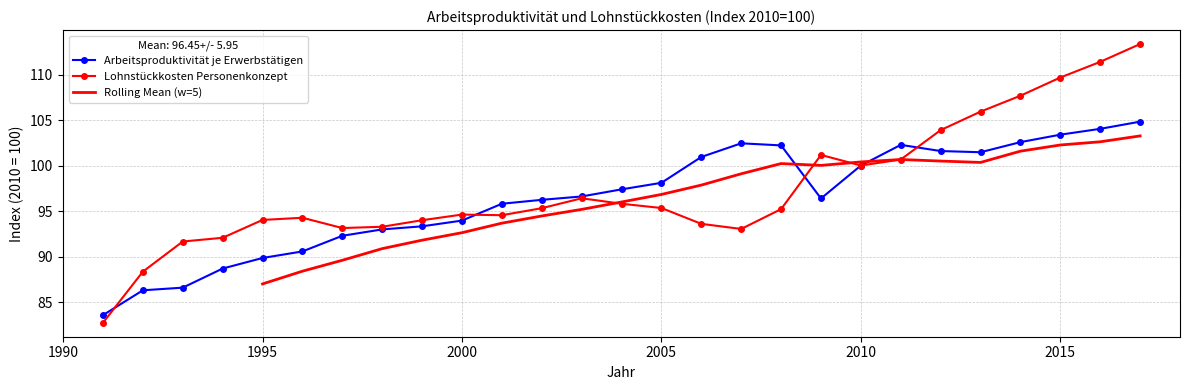

Reading left to right, extract all data points from this chart.

Arbeitsproduktivität je Erwerbstätigen: 83.6	86.3	86.6	88.7	89.8	90.6	92.3	93.0	93.3	94.0	95.8	96.2	96.6	97.4	98.1	100.9	102.4	102.2	96.4	100.0	102.3	101.6	101.5	102.6	103.4	104.0	104.8
Lohnstückkosten Personenkonzept: 82.7	88.3	91.7	92.1	94.0	94.3	93.1	93.3	94.0	94.6	94.5	95.3	96.4	95.8	95.3	93.6	93.0	95.2	101.2	100.0	100.7	103.9	105.9	107.7	109.7	111.4	113.3